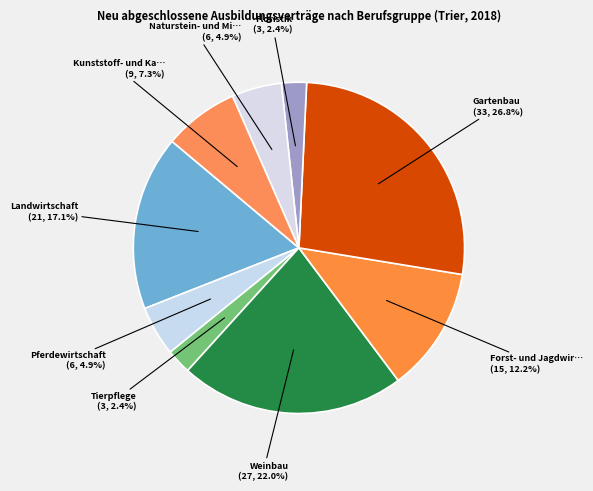

How many slices are in this pie chart?

9